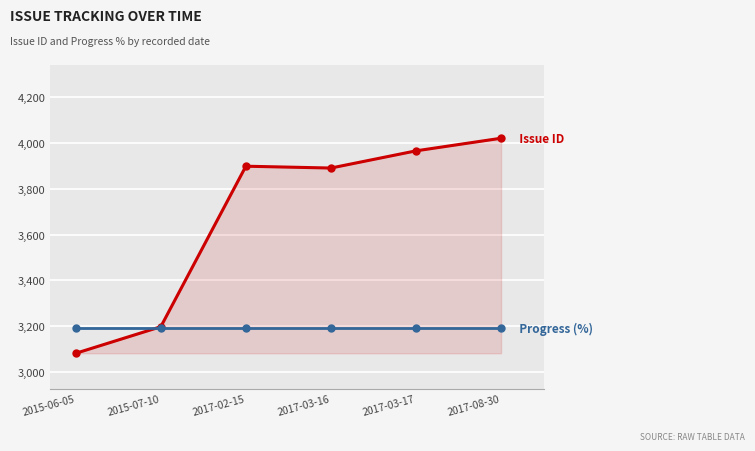

Does the chart display data point markers on the line(s)?

Yes